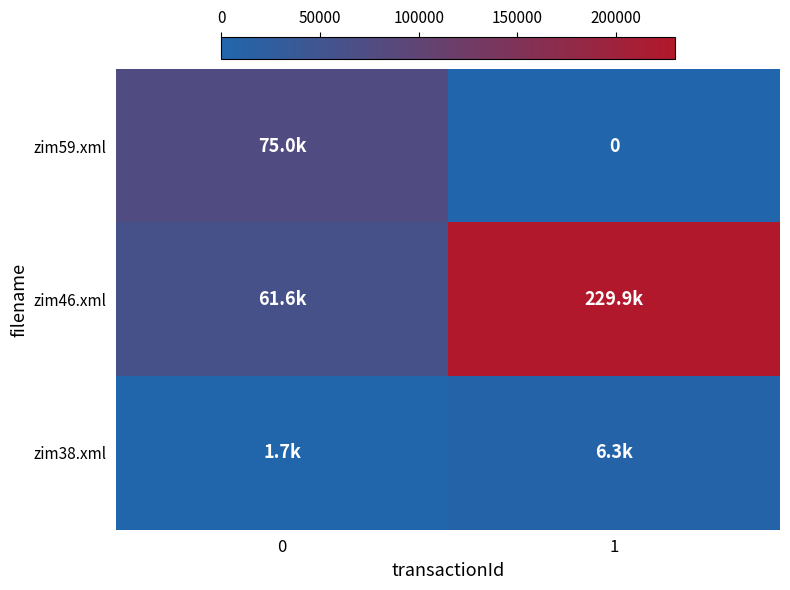

How many categories are shown in the chart?

2